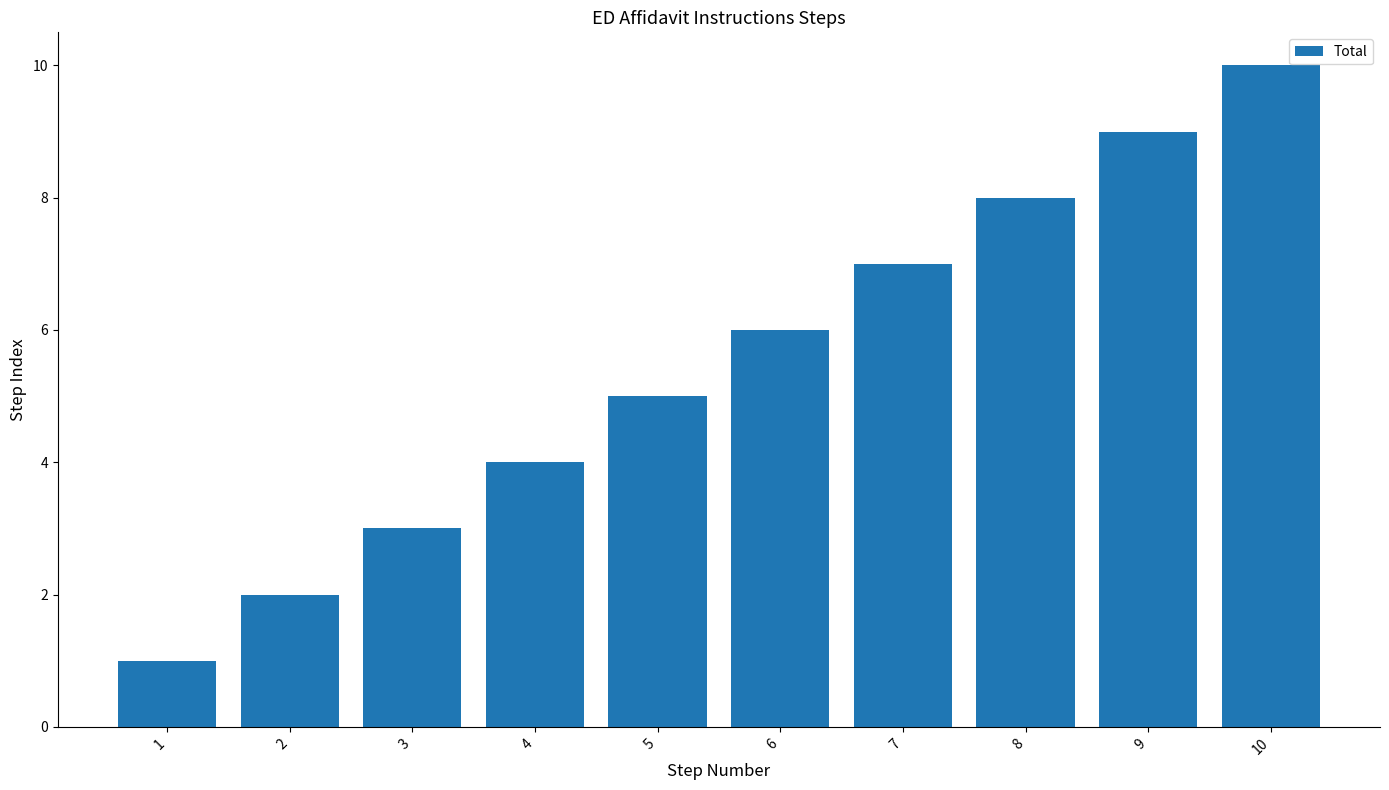

Reading left to right, extract all data points from this chart.

1	2	3	4	5	6	7	8	9	10